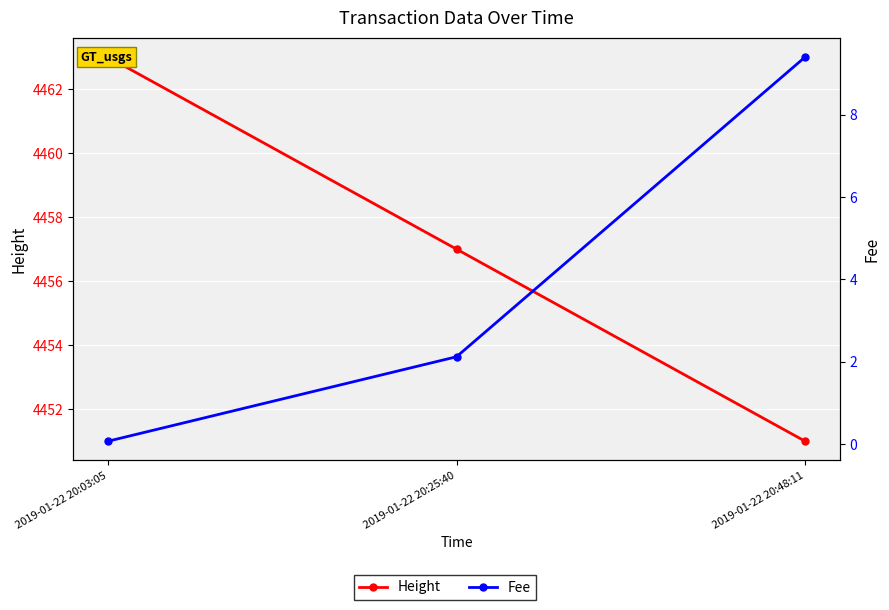

At how many categories does at least one series exceed 2684?

3